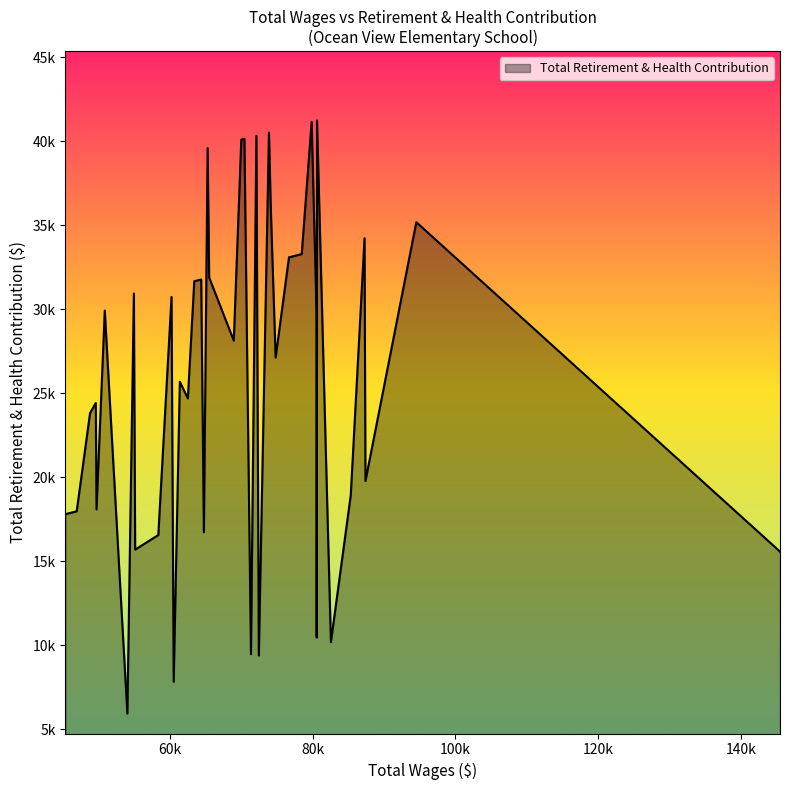

Does the chart display data point markers on the line(s)?

No